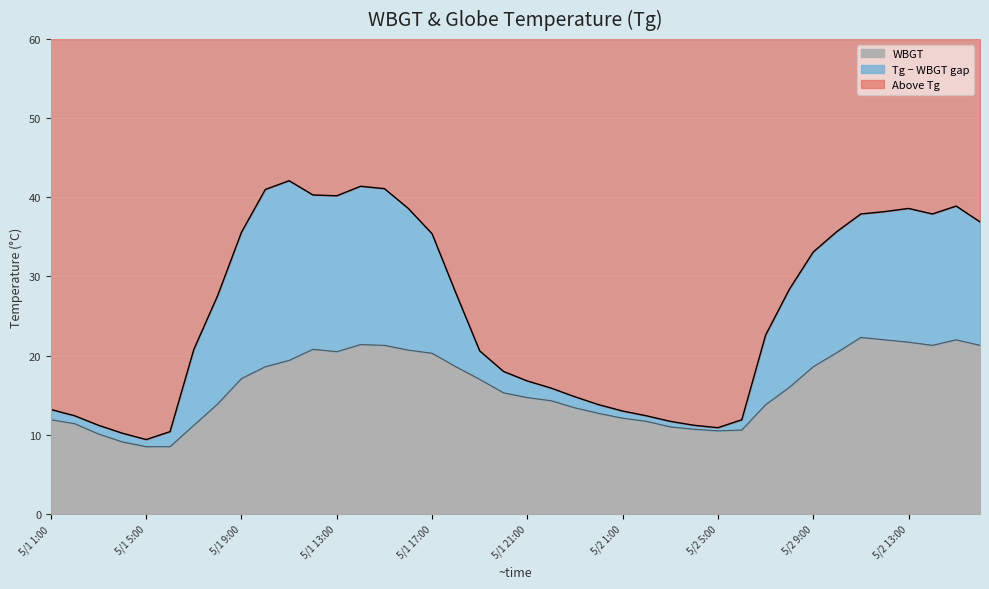

True or false: WBGT line and Tg line cross at least once.

False